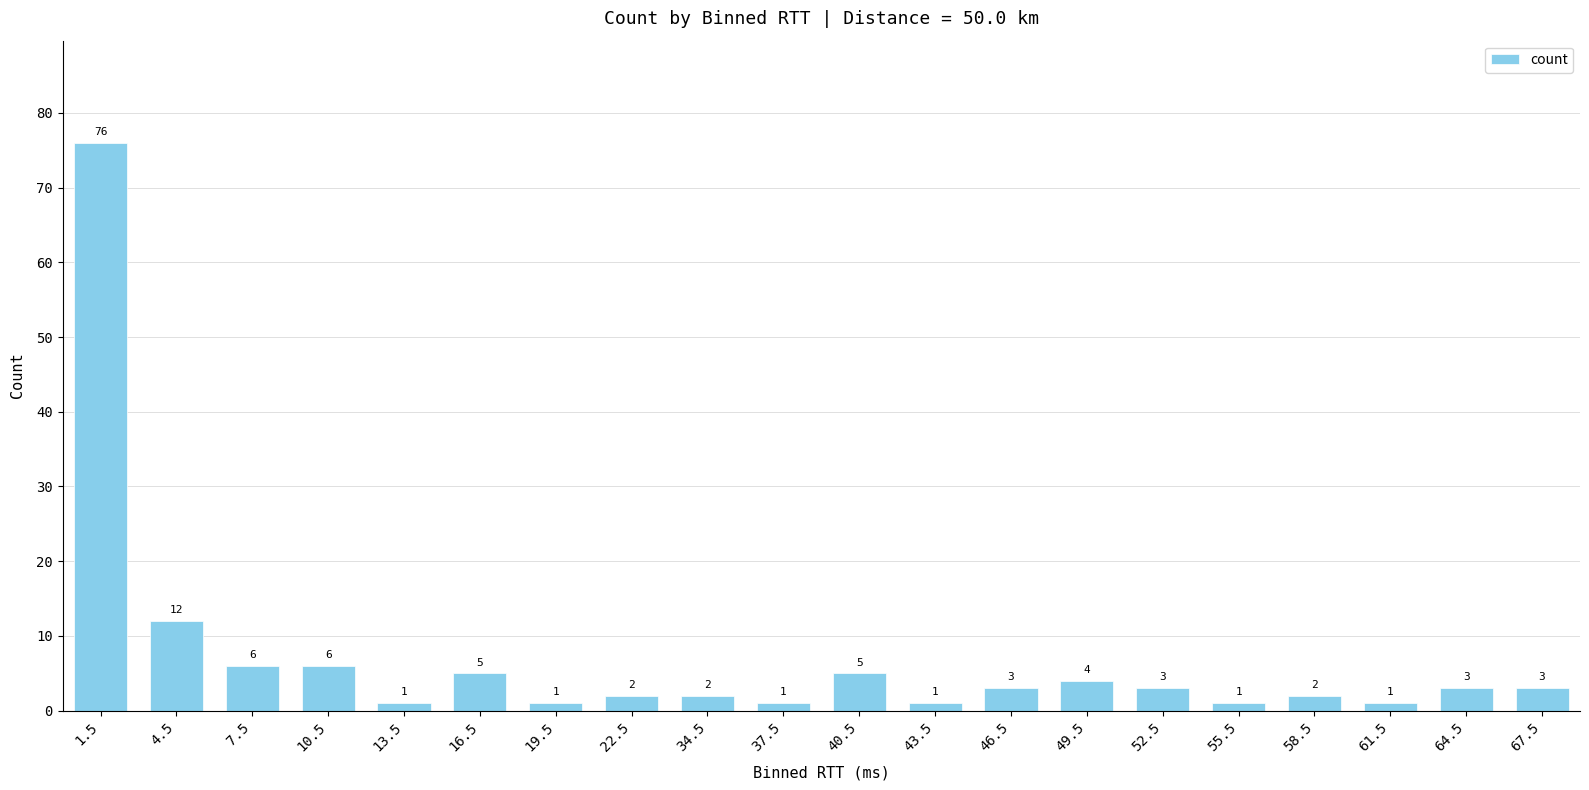

The chart shows a value of 1 at 37.5. True or false?

True